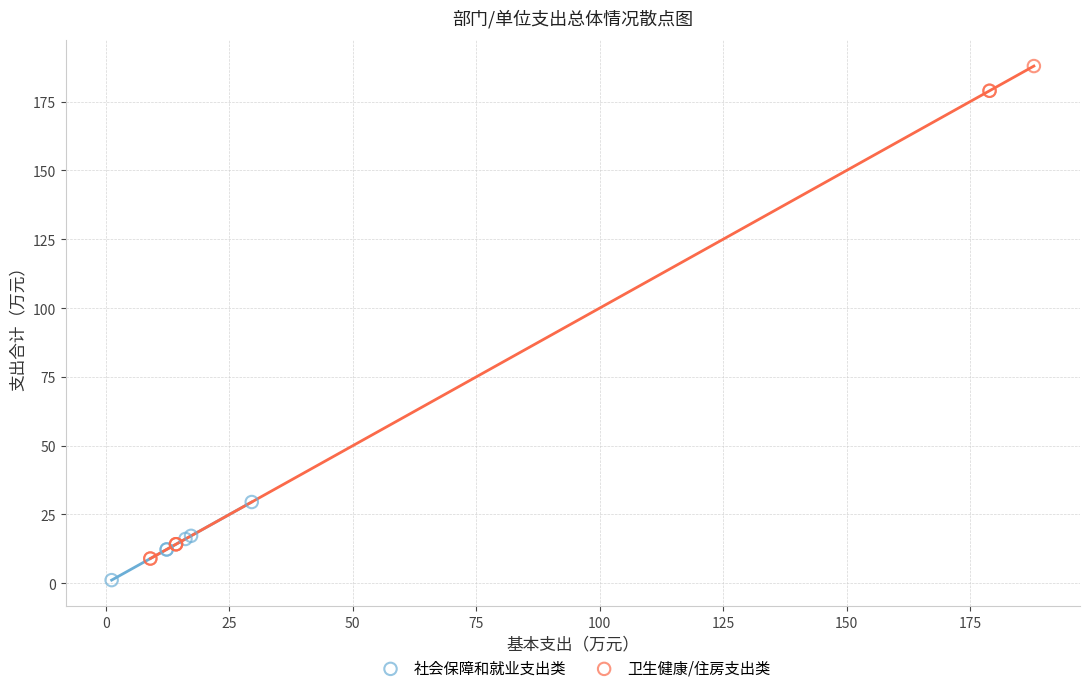

Which series has the largest Y range (max minus min)?

卫生健康/住房支出类